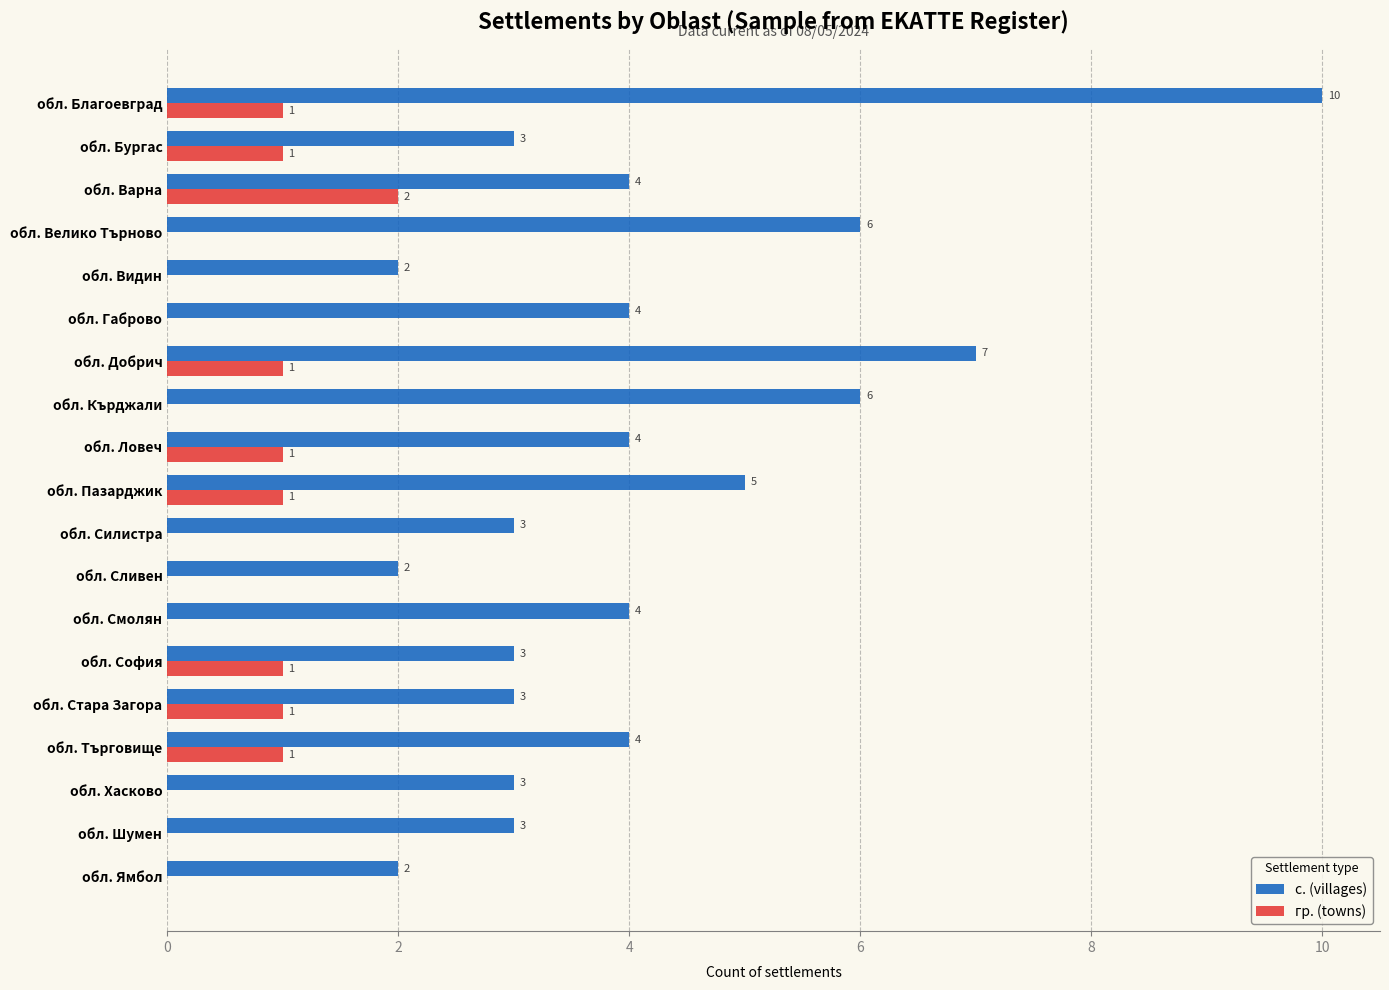

How many data points does each series have?

19